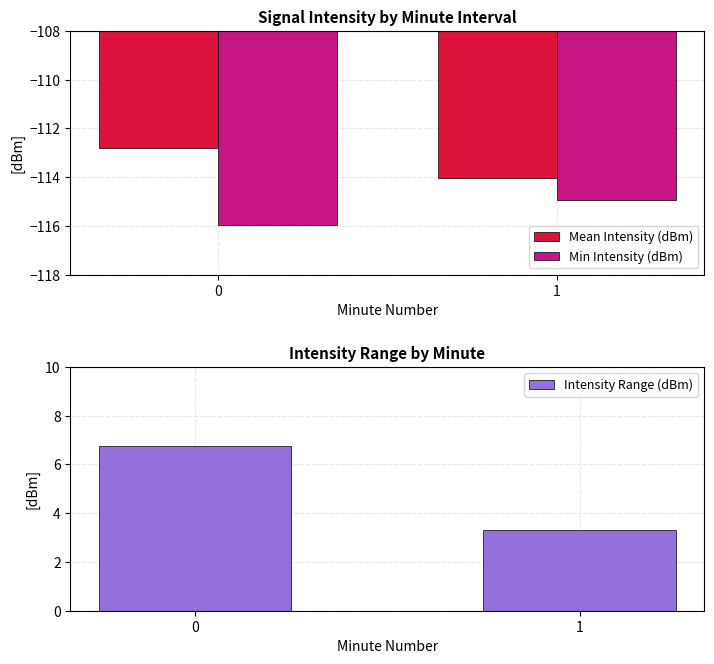

What is the average value of the Mean Intensity (dBm) series?

-113.4